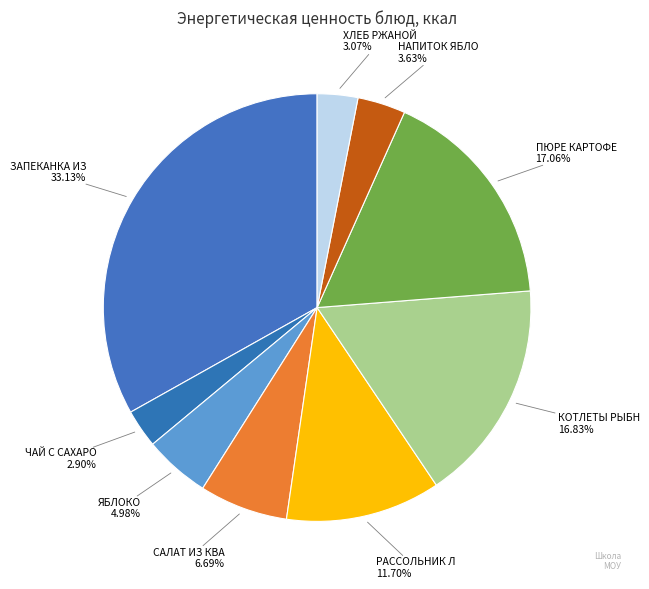

To the nearest percent, what is the difference between the largest and smallest slice percentages?

30%